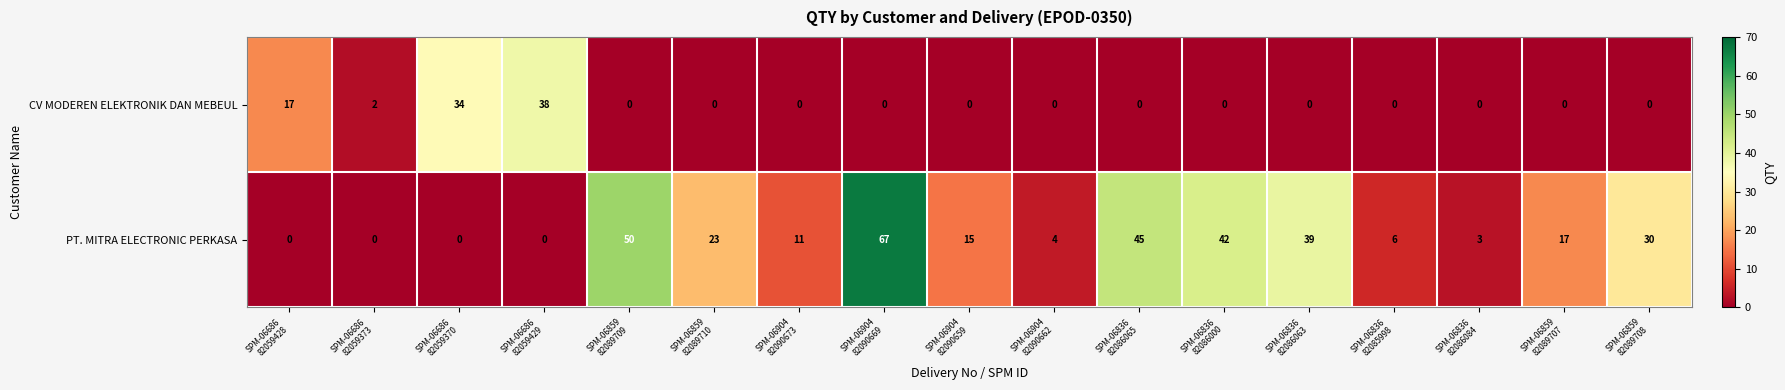

What is the difference between the maximum and minimum values in the PT. MITRA ELECTRONIC PERKASA series?

67